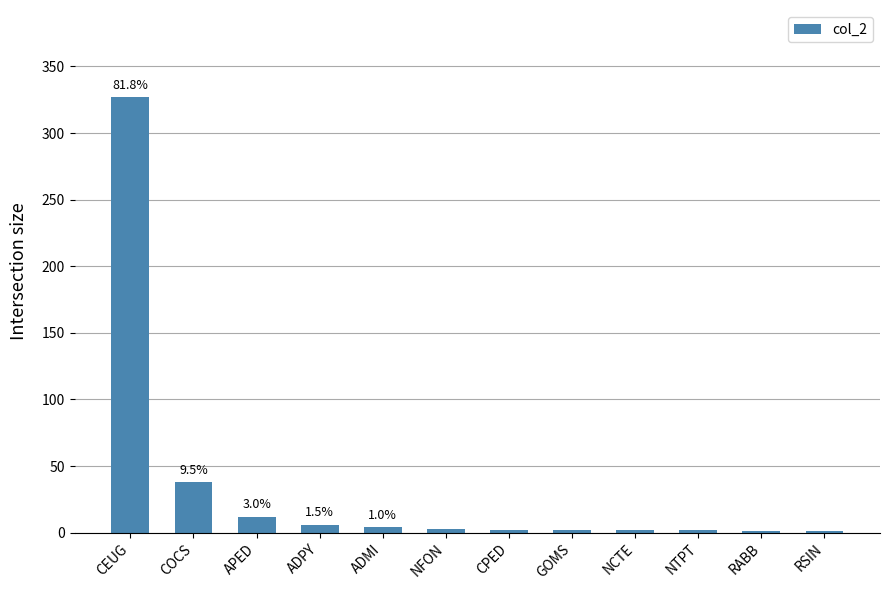

What is the sum of all values?

400